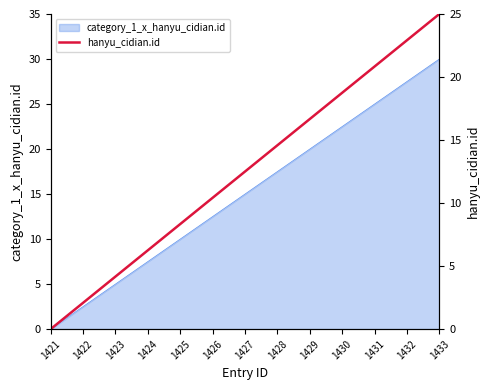

Where is the data nearest to the value 12?

1427